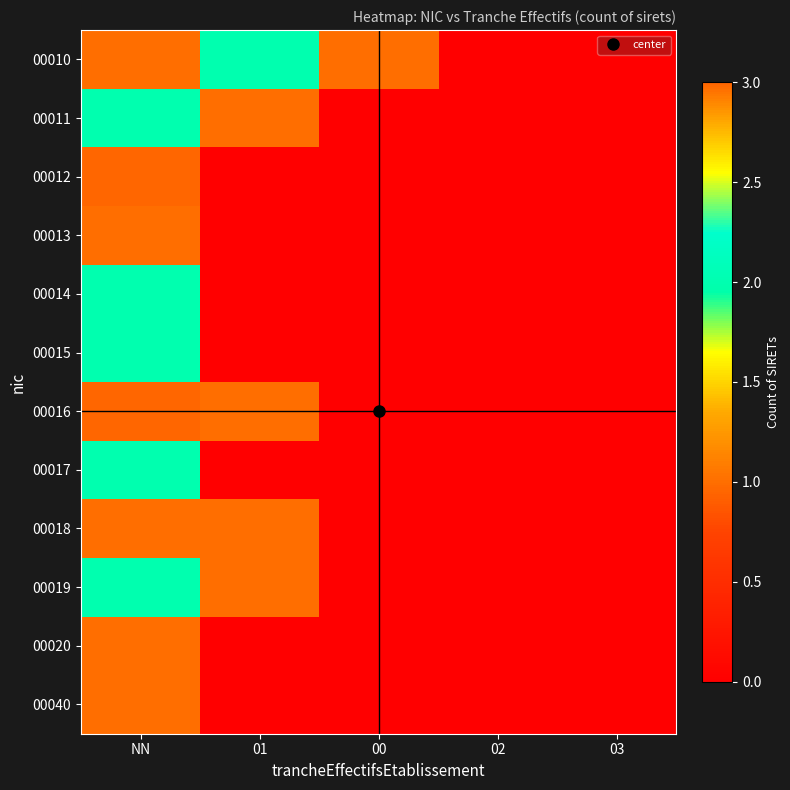

Reading left to right, list all the values displayed in this chart.

00010: NN=1	01=2	00=1	02=0	03=0
00011: NN=2	01=1	00=0	02=0	03=0
00012: NN=3	01=0	00=0	02=0	03=0
00013: NN=1	01=0	00=0	02=0	03=0
00014: NN=2	01=0	00=0	02=0	03=0
00015: NN=2	01=0	00=0	02=0	03=0
00016: NN=3	01=1	00=0	02=0	03=0
00017: NN=2	01=0	00=0	02=0	03=0
00018: NN=1	01=1	00=0	02=0	03=0
00019: NN=2	01=1	00=0	02=0	03=0
00020: NN=1	01=0	00=0	02=0	03=0
00040: NN=1	01=0	00=0	02=0	03=0